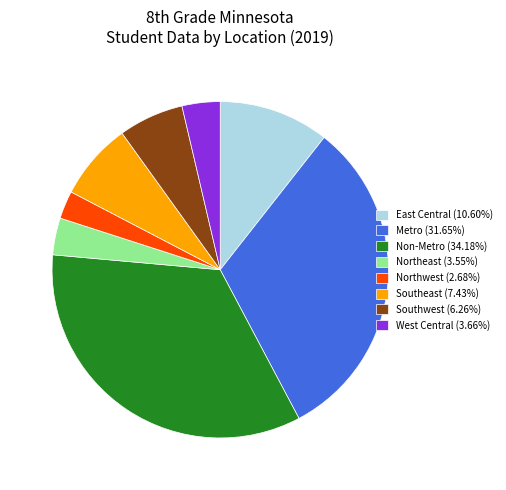

What is the ratio of the value at Northwest (2.68%) to the value at East Central (10.60%)?

0.3